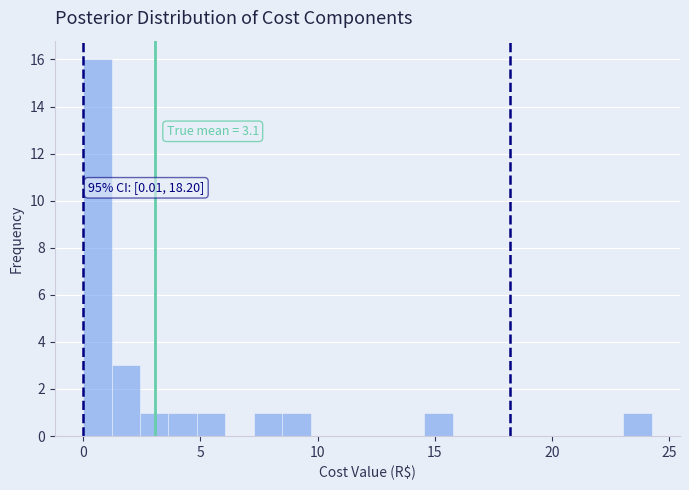

Read against the x-axis, roughly where is the centre of the tallest bar?

0.5